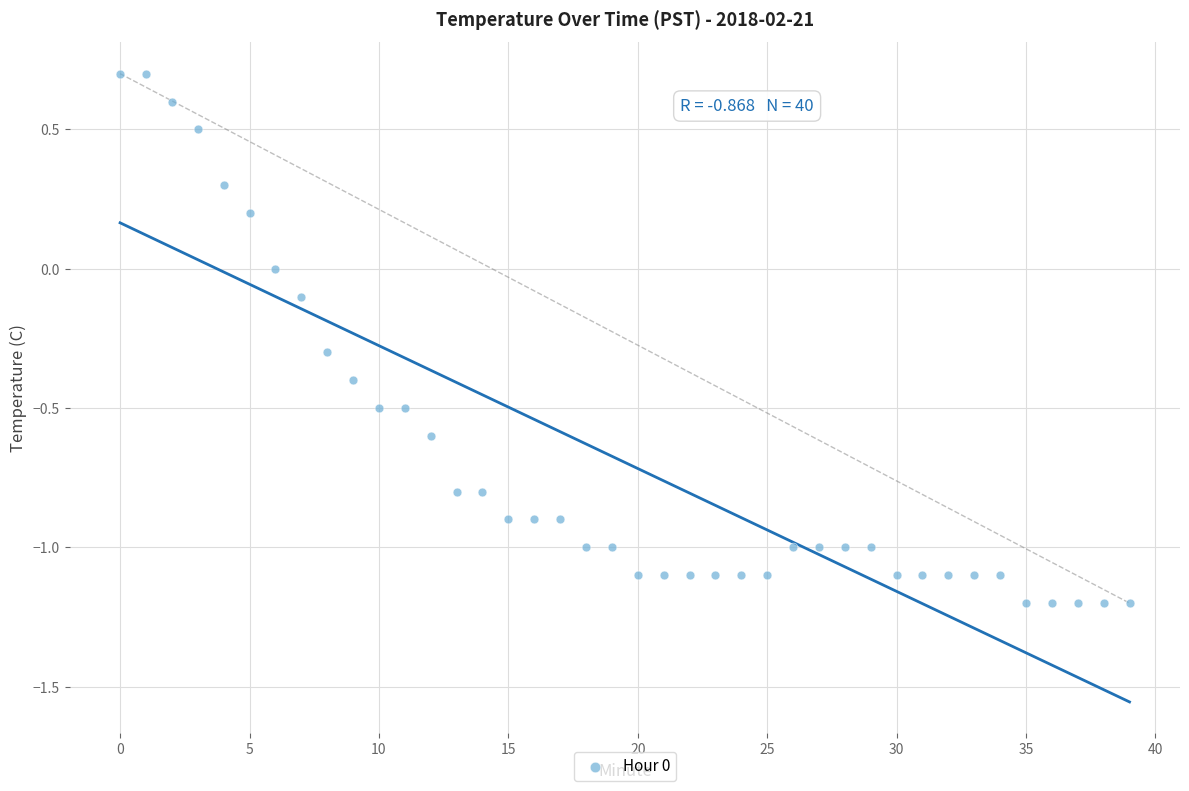

What is the range of Y values (max minus min)?

1.9